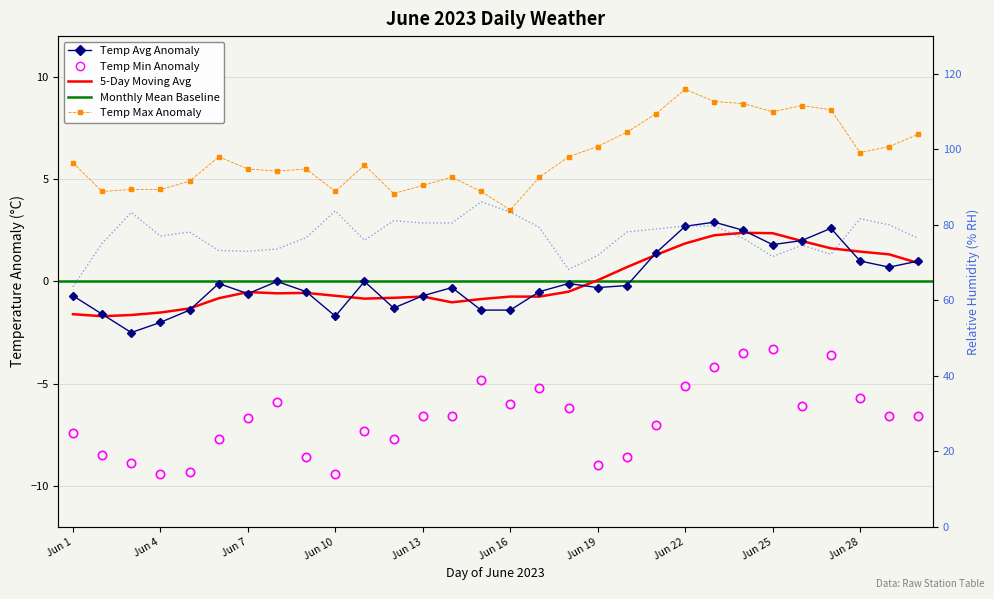

True or false: Temperature (MAX °C) and Relative Humidity (AVG % RH) cross at least once.

False